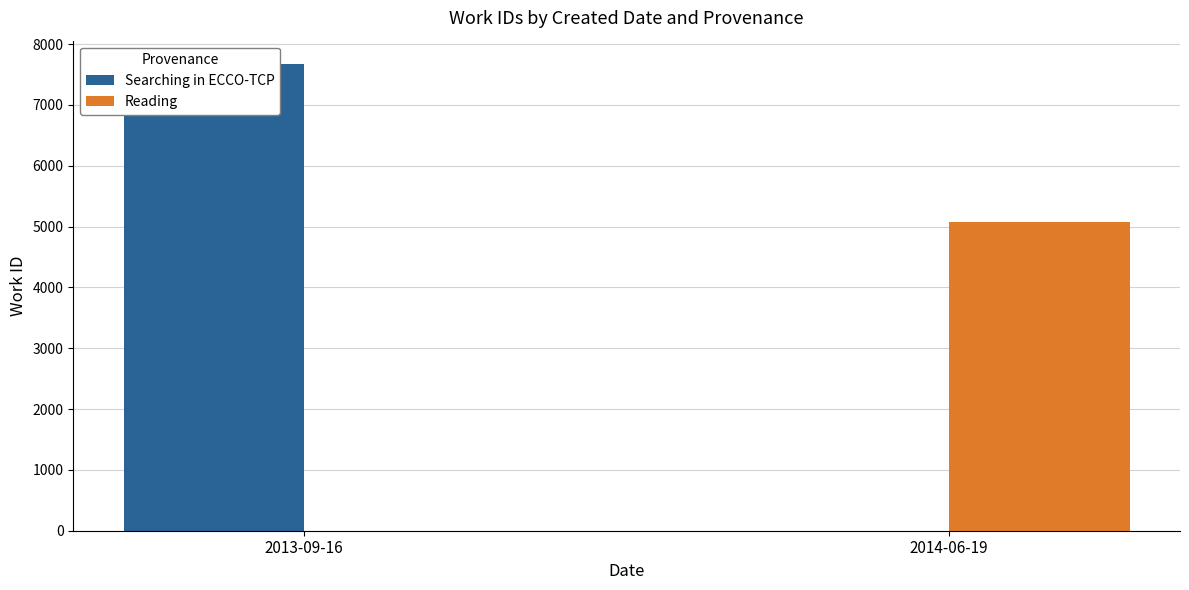

How many categories are shown in the chart?

2